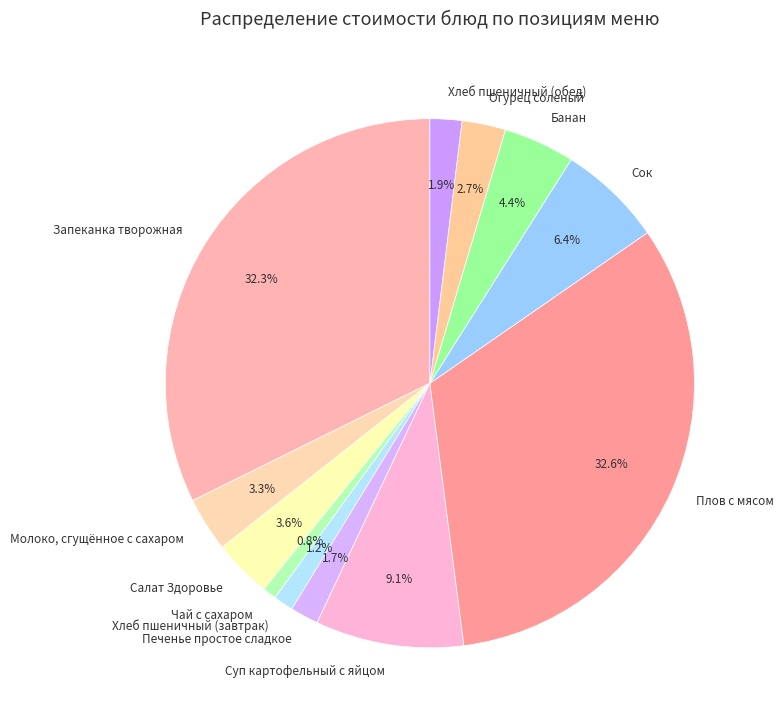

To the nearest percent, what portion does Хлеб пшеничный (обед) represent?

2%